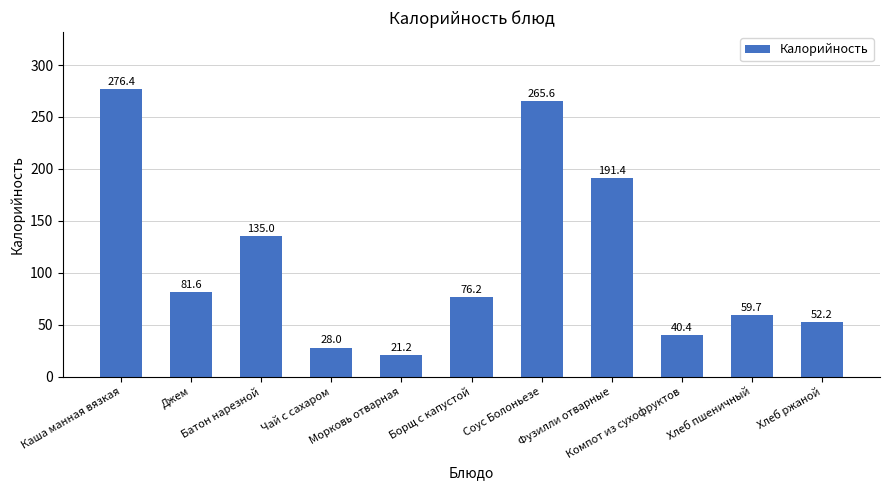

Which category has the lowest value across all series?

Морковь отварная